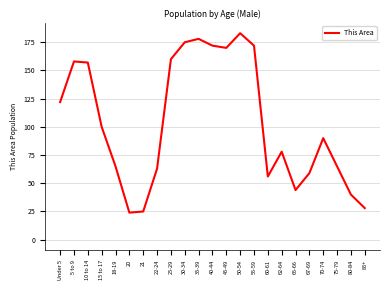

Which category has the highest value across all series?

50-54